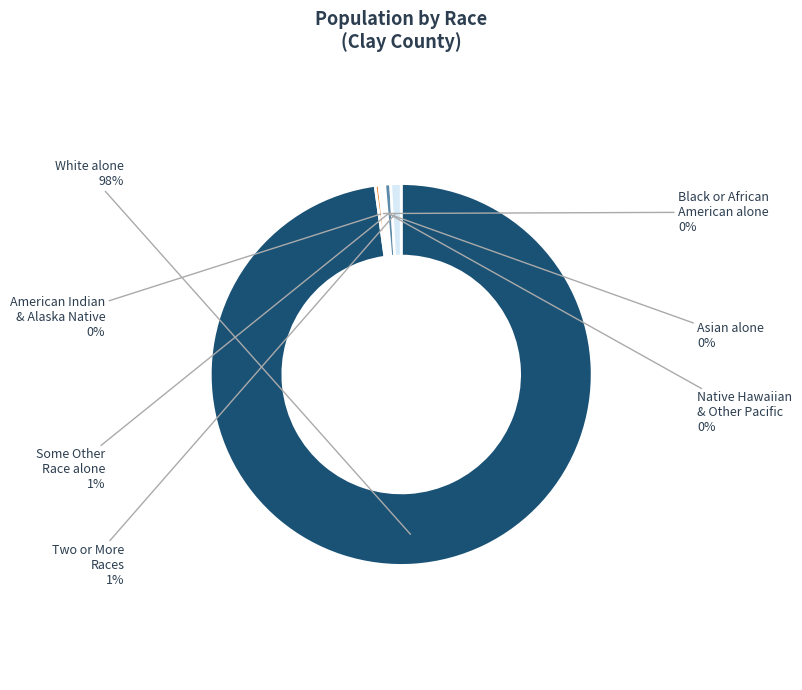

Is there a majority slice in this chart?

Yes